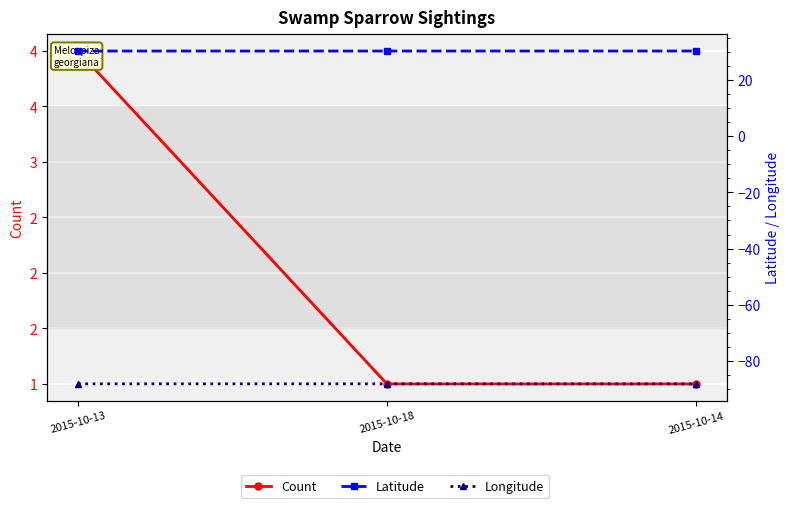

The Longitude series shows -88.1 at 2015-10-14. True or false?

True